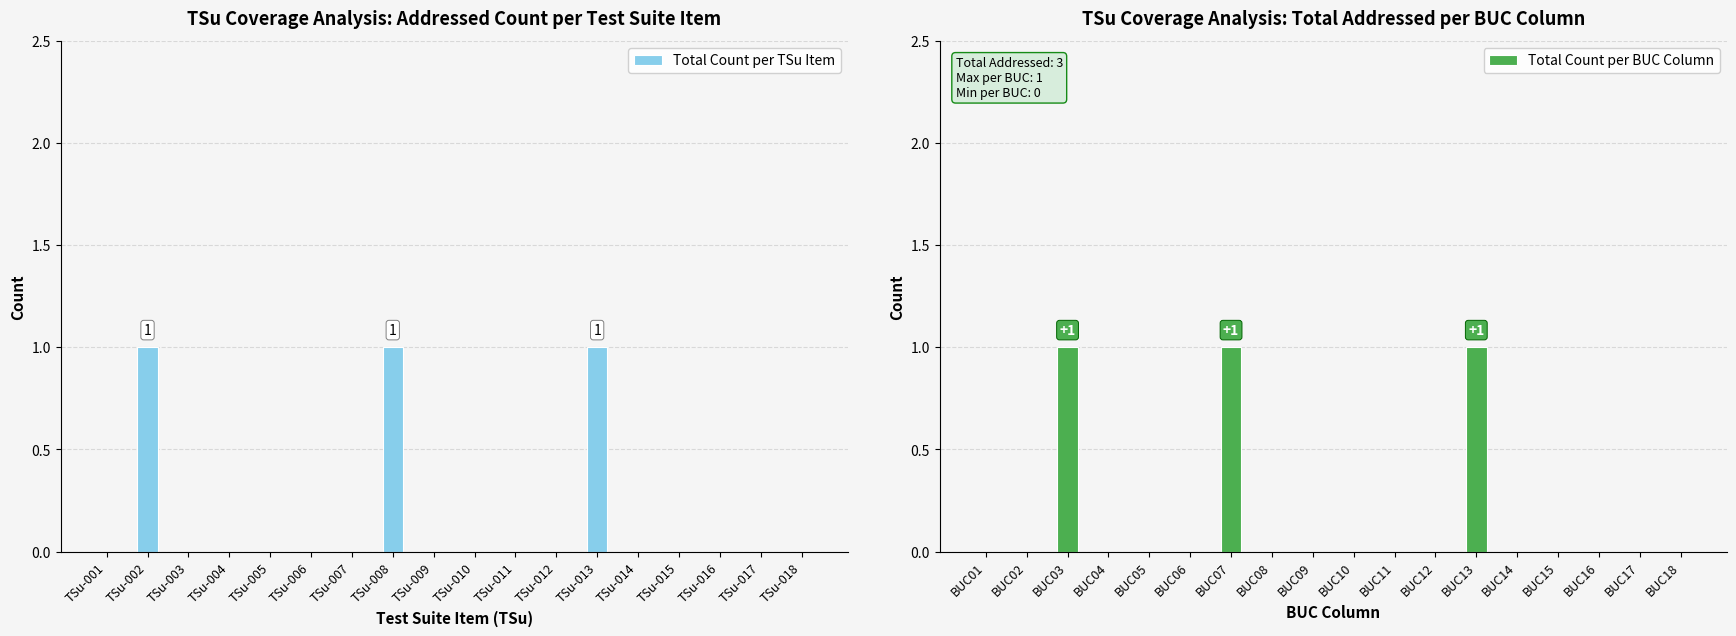

How many bars are there in total?

36